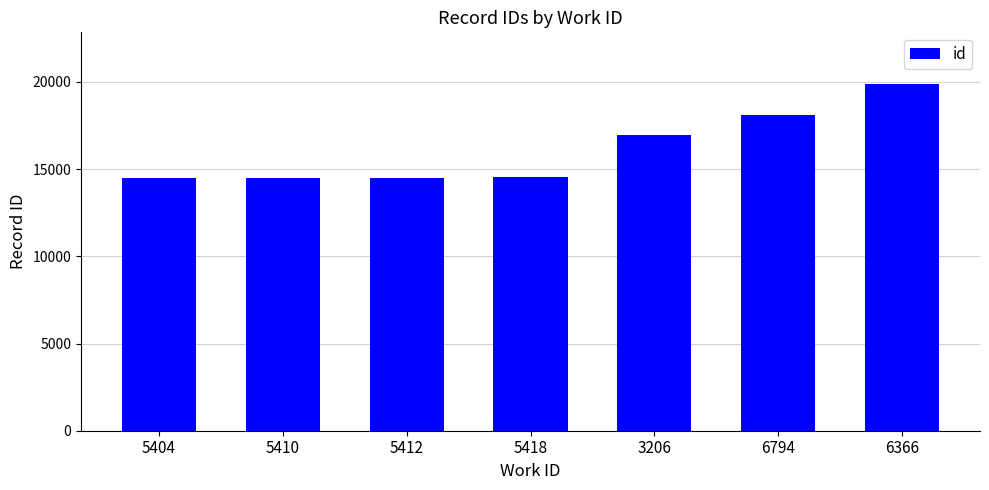

The chart shows a value of 16975 at 3206. True or false?

True